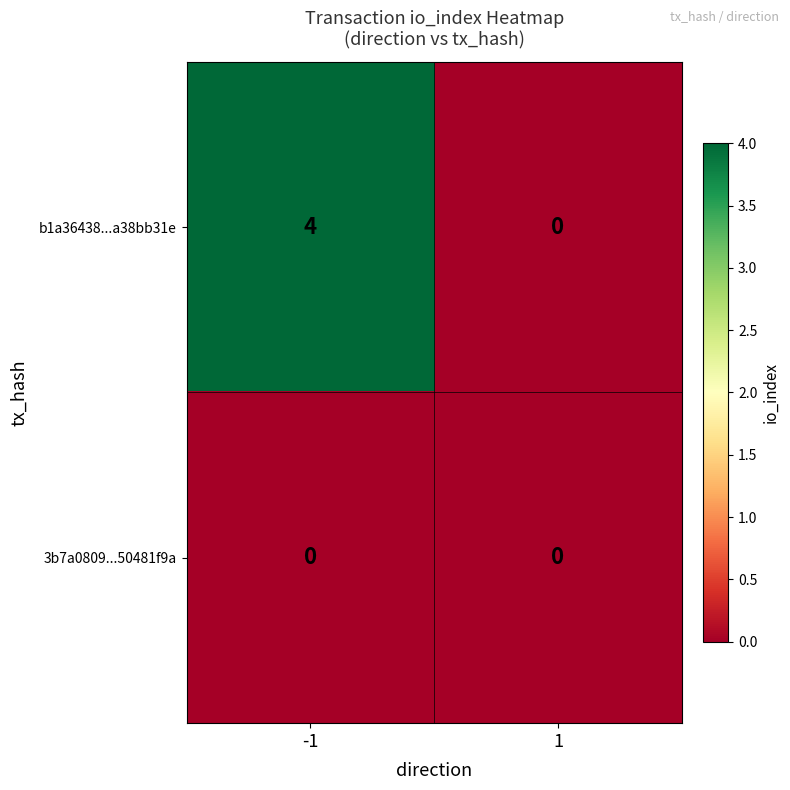

Which series changed the most between -1 and 1?

b1a36438...a38bb31e